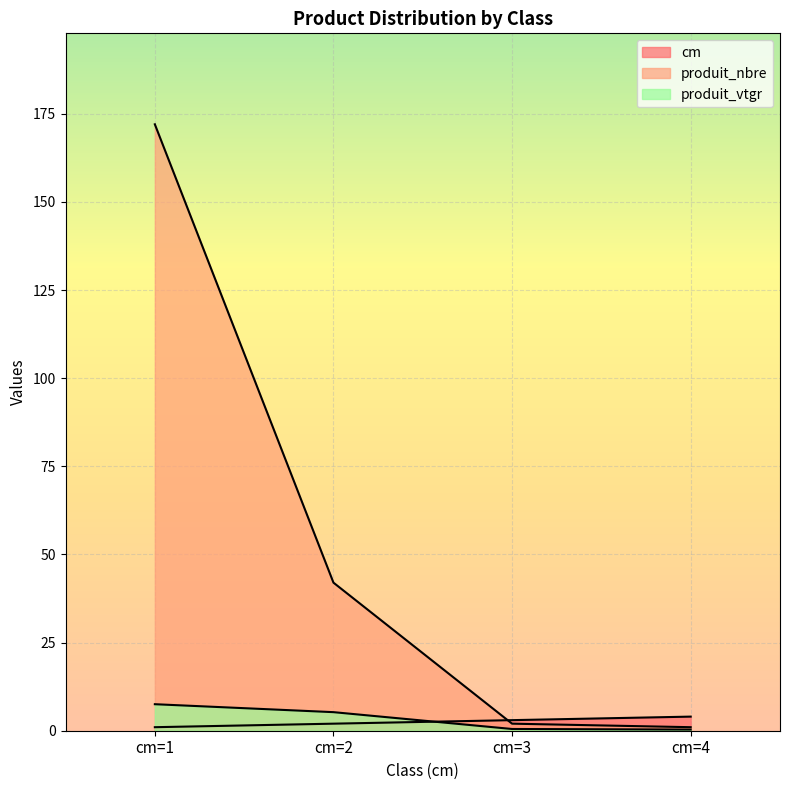

What are all the series names shown in the legend?

cm, produit_nbre, produit_vtgr